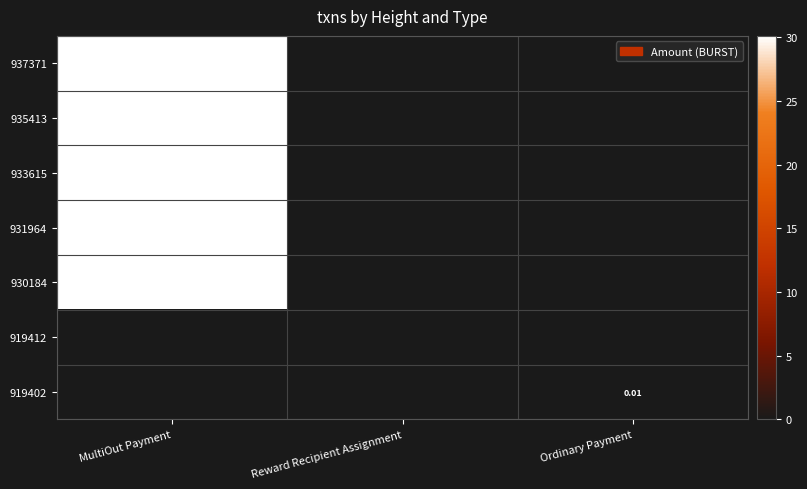

What is the sum of all 933615 values?

30.1